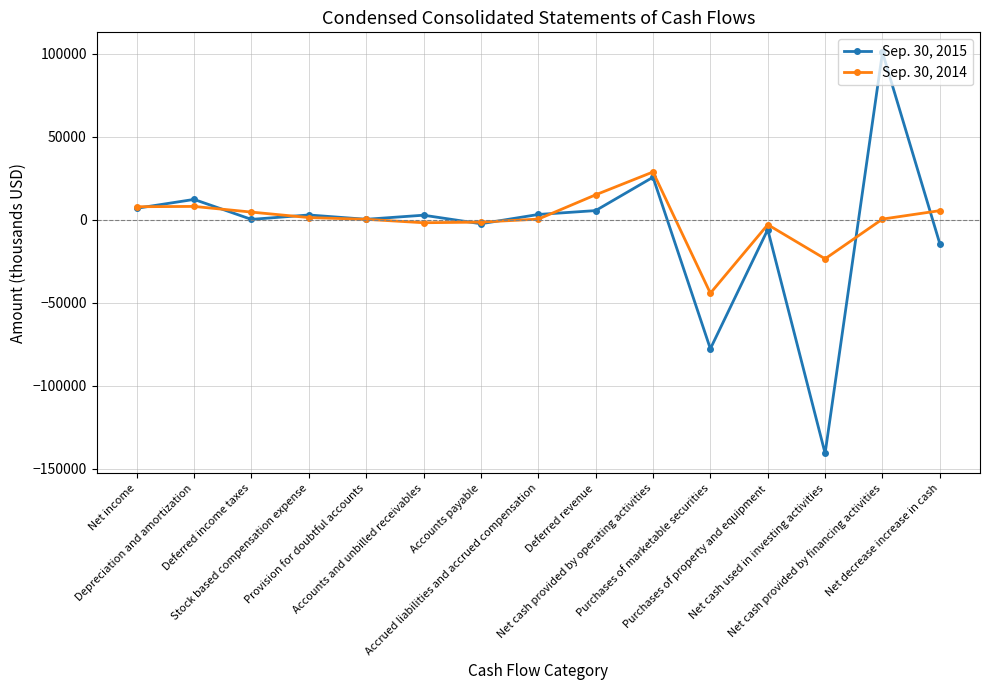

How many lines are shown in the chart?

2